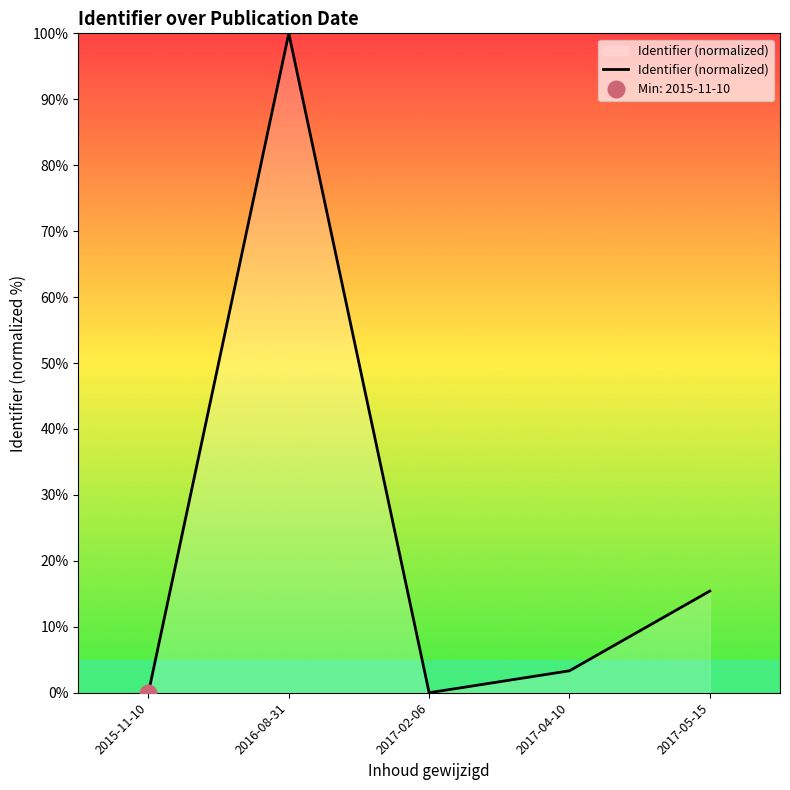

What is the sum of all values?

118.8